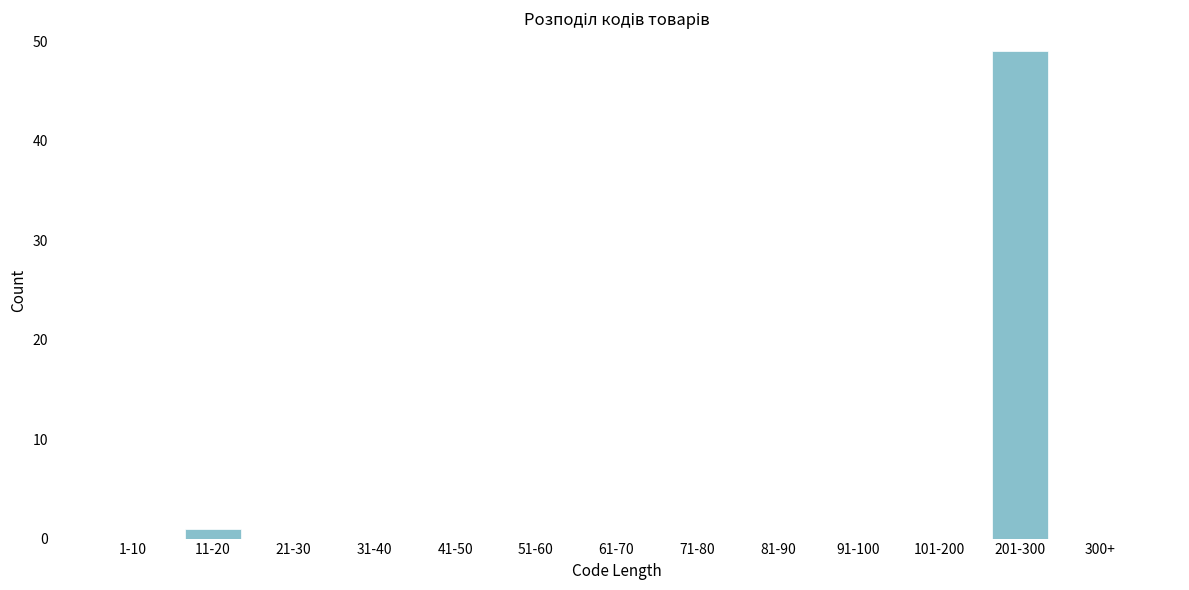

Reading left to right, extract all data points from this chart.

1-10=0	11-20=1	21-30=0	31-40=0	41-50=0	51-60=0	61-70=0	71-80=0	81-90=0	91-100=0	101-200=0	201-300=49	300+=0